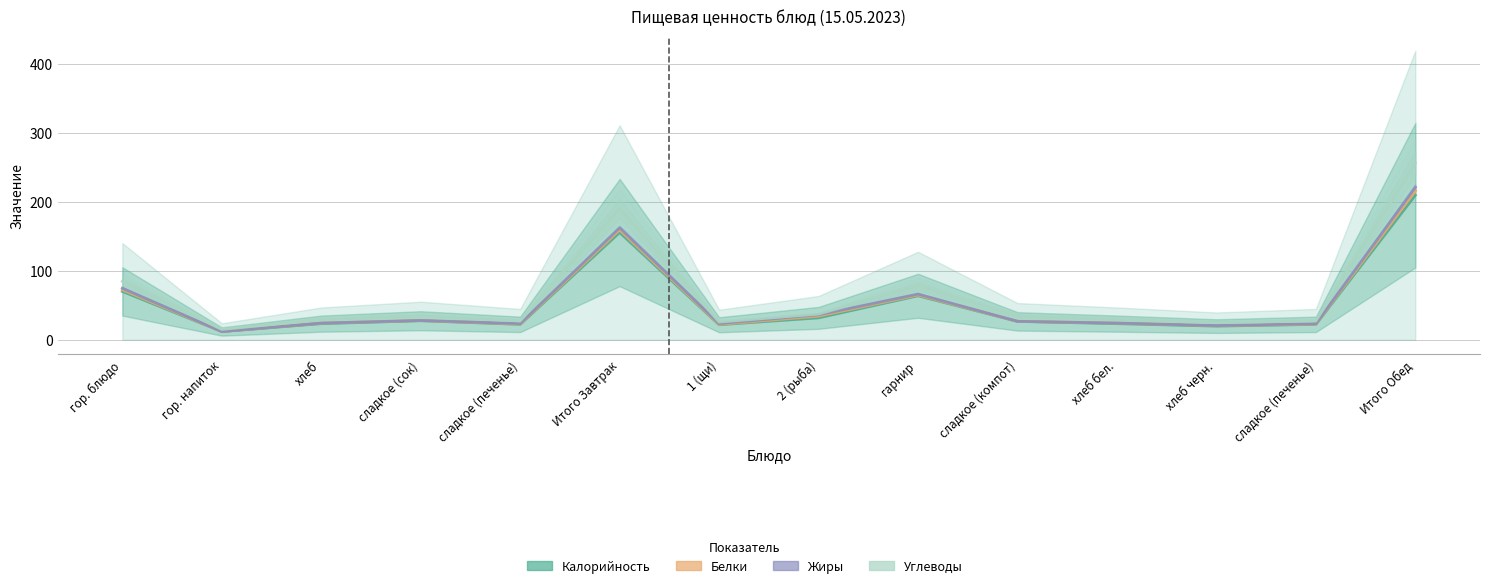

What is the difference between the second highest and second lowest values in the Калорийность series?

135.6